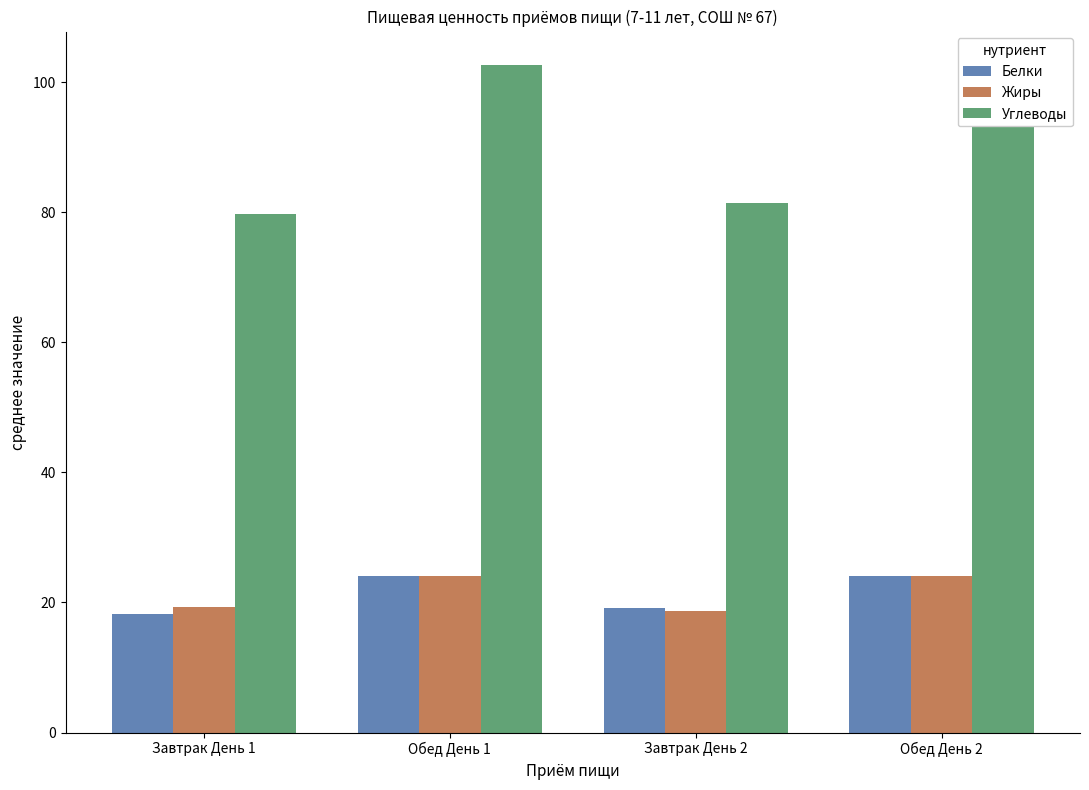

List the series in order of their peak value, highest first.

Углеводы, Белки, Жиры